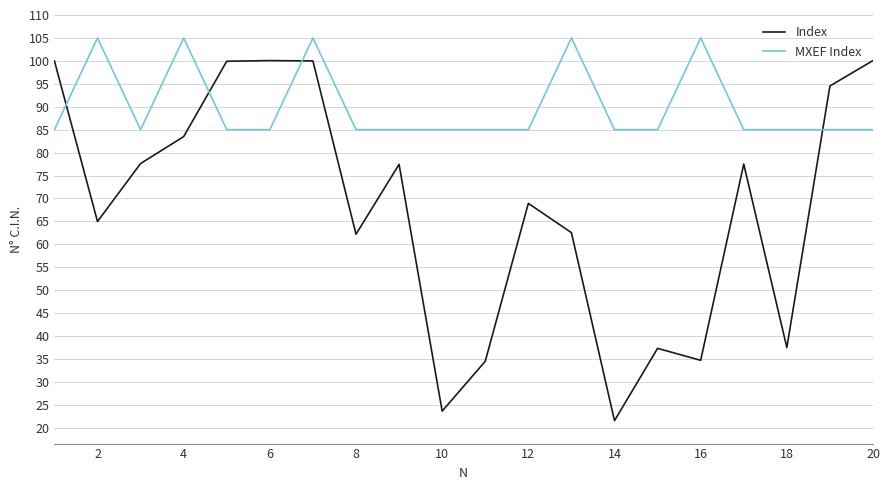

What is the difference between the maximum and minimum values in the MXEF Index series?

20.0